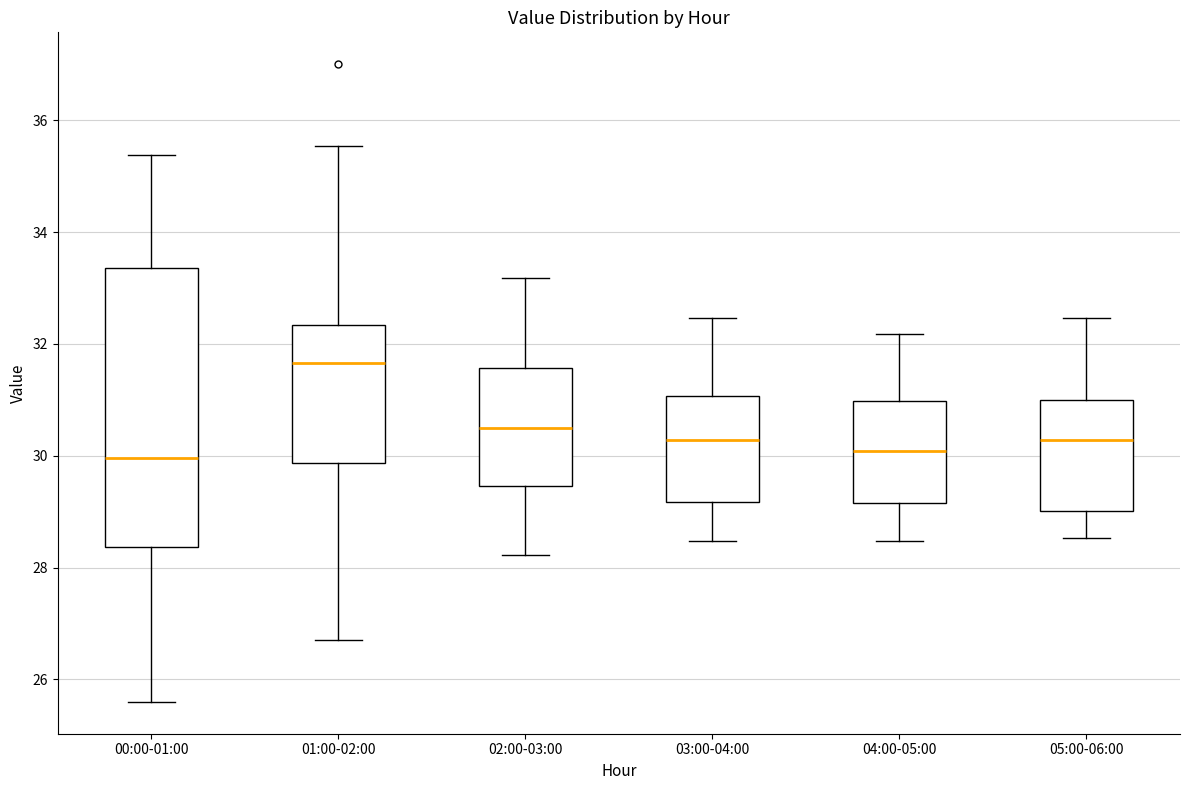

Reading left to right, read every box against the y-axis: the position of its median line, the range the box covers, and the ends of its whiskers. The values are not printed on the chart, so give them approximately, as read against the axis.

00:00-01:00: median 30.0, box 28.4 to 33.4, whiskers 25.6 to 35.4
01:00-02:00: median 31.6, box 29.8 to 32.4, whiskers 26.8 to 35.6
02:00-03:00: median 30.6, box 29.4 to 31.6, whiskers 28.2 to 33.2
03:00-04:00: median 30.2, box 29.2 to 31.0, whiskers 28.4 to 32.4
04:00-05:00: median 30.0, box 29.2 to 31.0, whiskers 28.4 to 32.2
05:00-06:00: median 30.2, box 29.0 to 31.0, whiskers 28.6 to 32.4